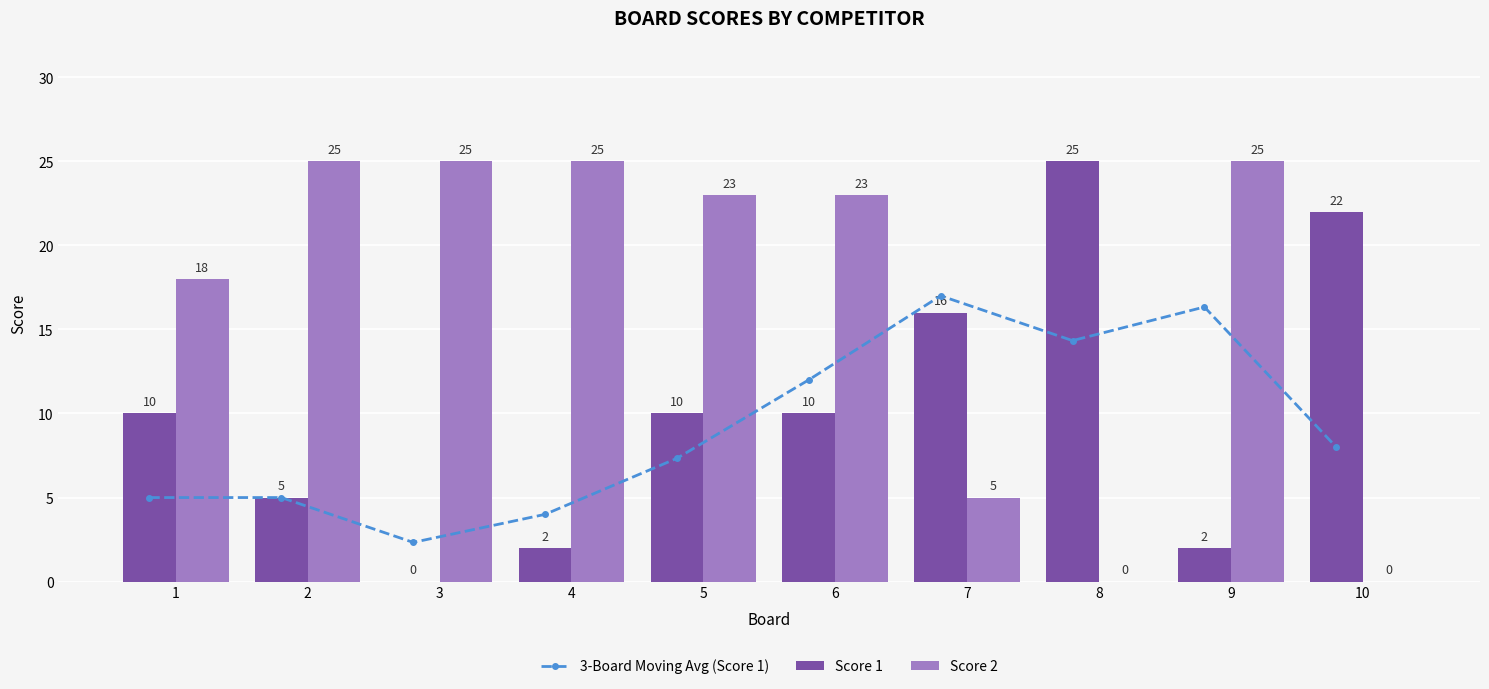

What is the approximate value of Score 1 at 6?

10